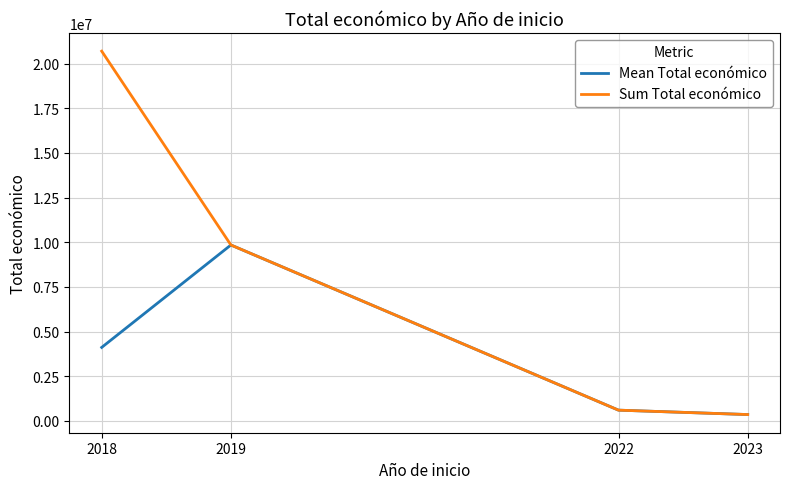

Where does the Sum Total económico series first go above 9847932?

2018